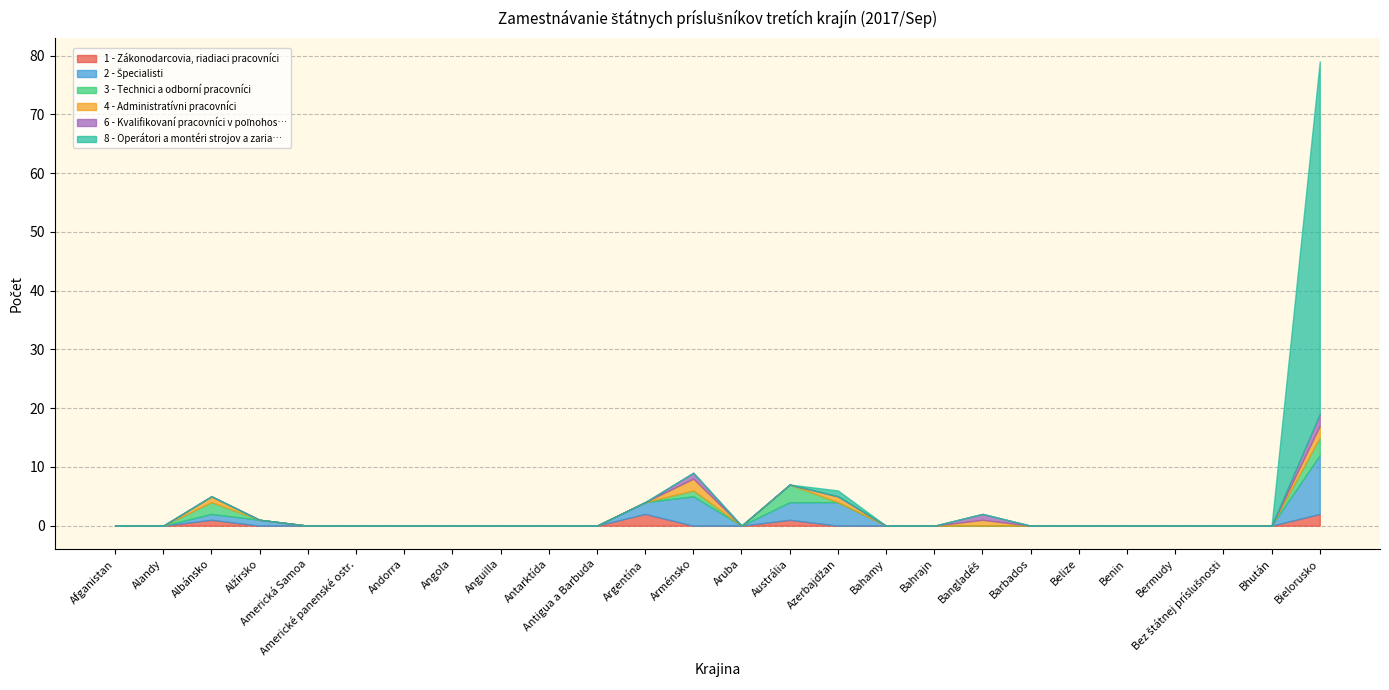

Reading left to right, extract all data points from this chart.

1 - Zákonodarcovia, riadiaci pracovníci: 0	0	1	0	0	0	0	0	0	0	0	2	0	0	1	0	0	0	0	0	0	0	0	0	0	2
2 - Špecialisti: 0	0	1	1	0	0	0	0	0	0	0	2	5	0	3	4	0	0	0	0	0	0	0	0	0	10
3 - Technici a odborní pracovníci: 0	0	2	0	0	0	0	0	0	0	0	0	1	0	3	0	0	0	0	0	0	0	0	0	0	3
4 - Administratívni pracovníci: 0	0	1	0	0	0	0	0	0	0	0	0	2	0	0	1	0	0	1	0	0	0	0	0	0	2
6 - Kvalifikovaní pracovníci v poľnohos…: 0	0	0	0	0	0	0	0	0	0	0	0	1	0	0	0	0	0	1	0	0	0	0	0	0	2
8 - Operátori a montéri strojov a zaria…: 0	0	0	0	0	0	0	0	0	0	0	0	0	0	0	1	0	0	0	0	0	0	0	0	0	60